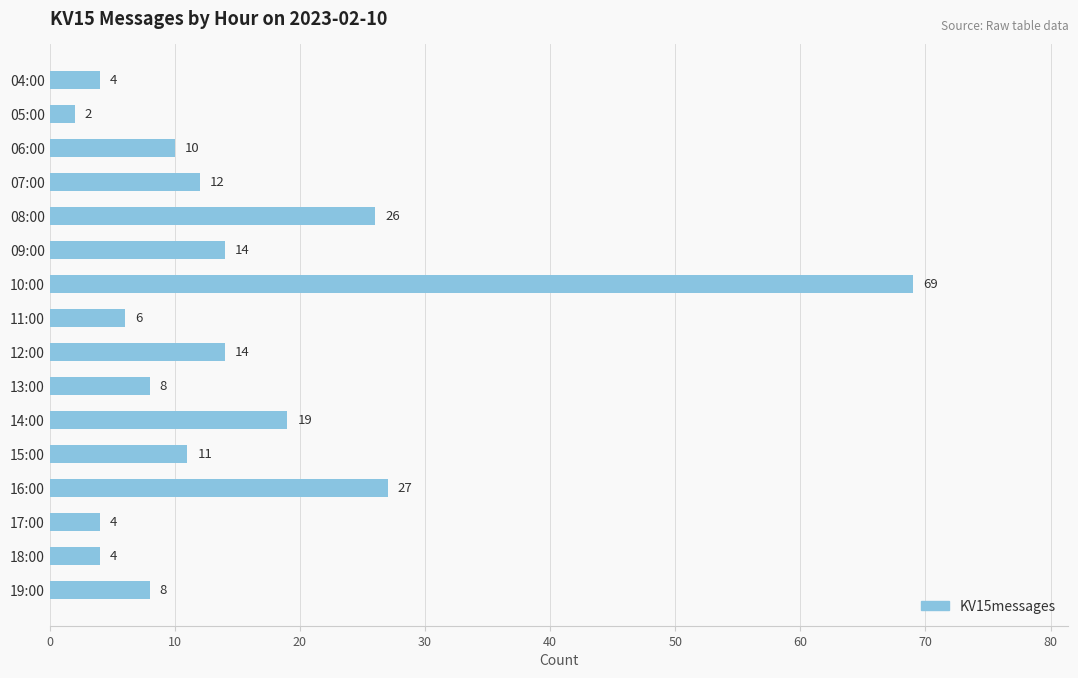

What is the difference between the values at 11:00 and 14:00?

13